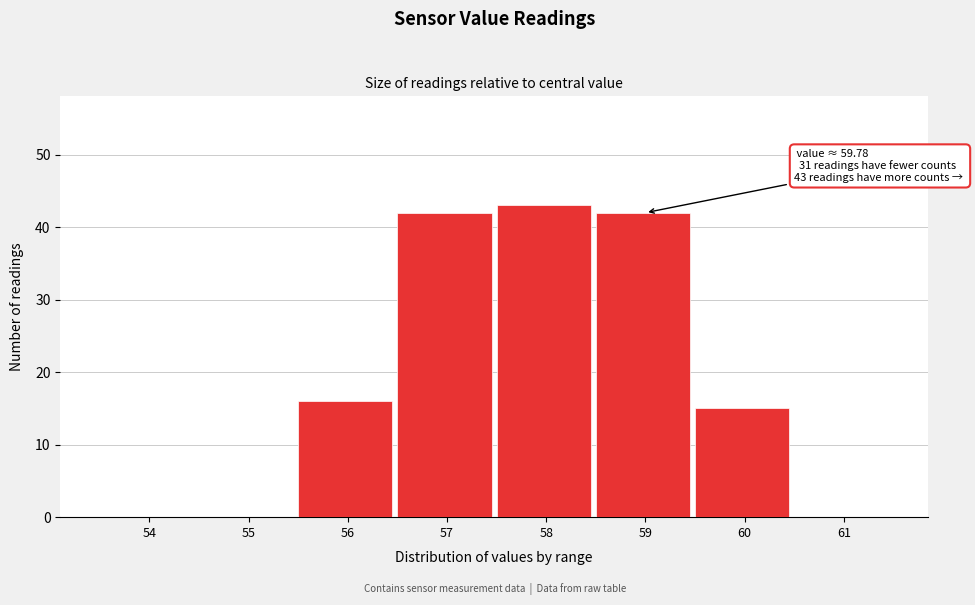

Reading left to right, list all the values displayed in this chart.

54=0	55=0	56=16	57=42	58=43	59=42	60=15	61=0